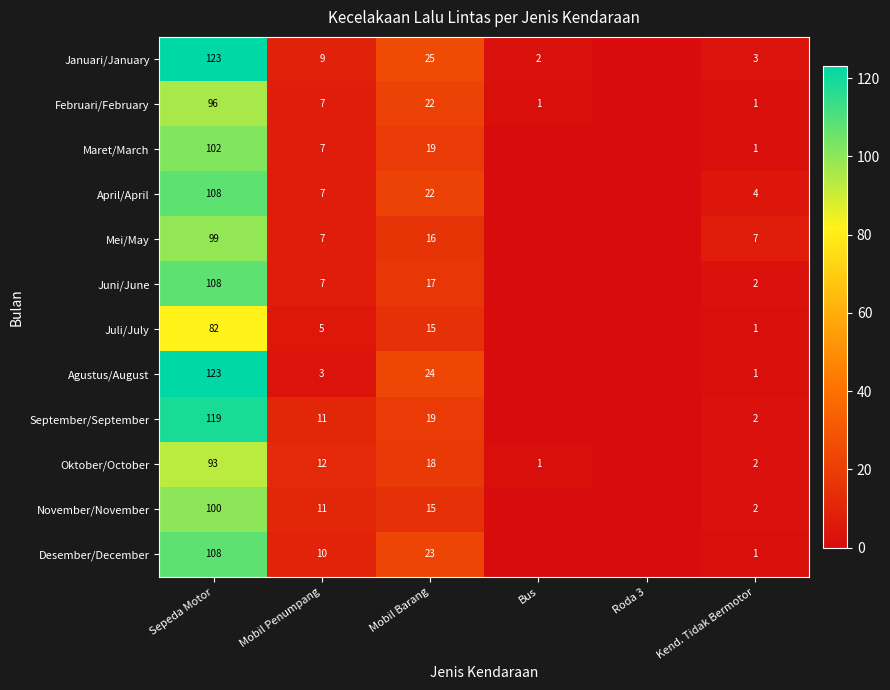

Is it true that Agustus/August equals 24 at Mobil Barang?

True